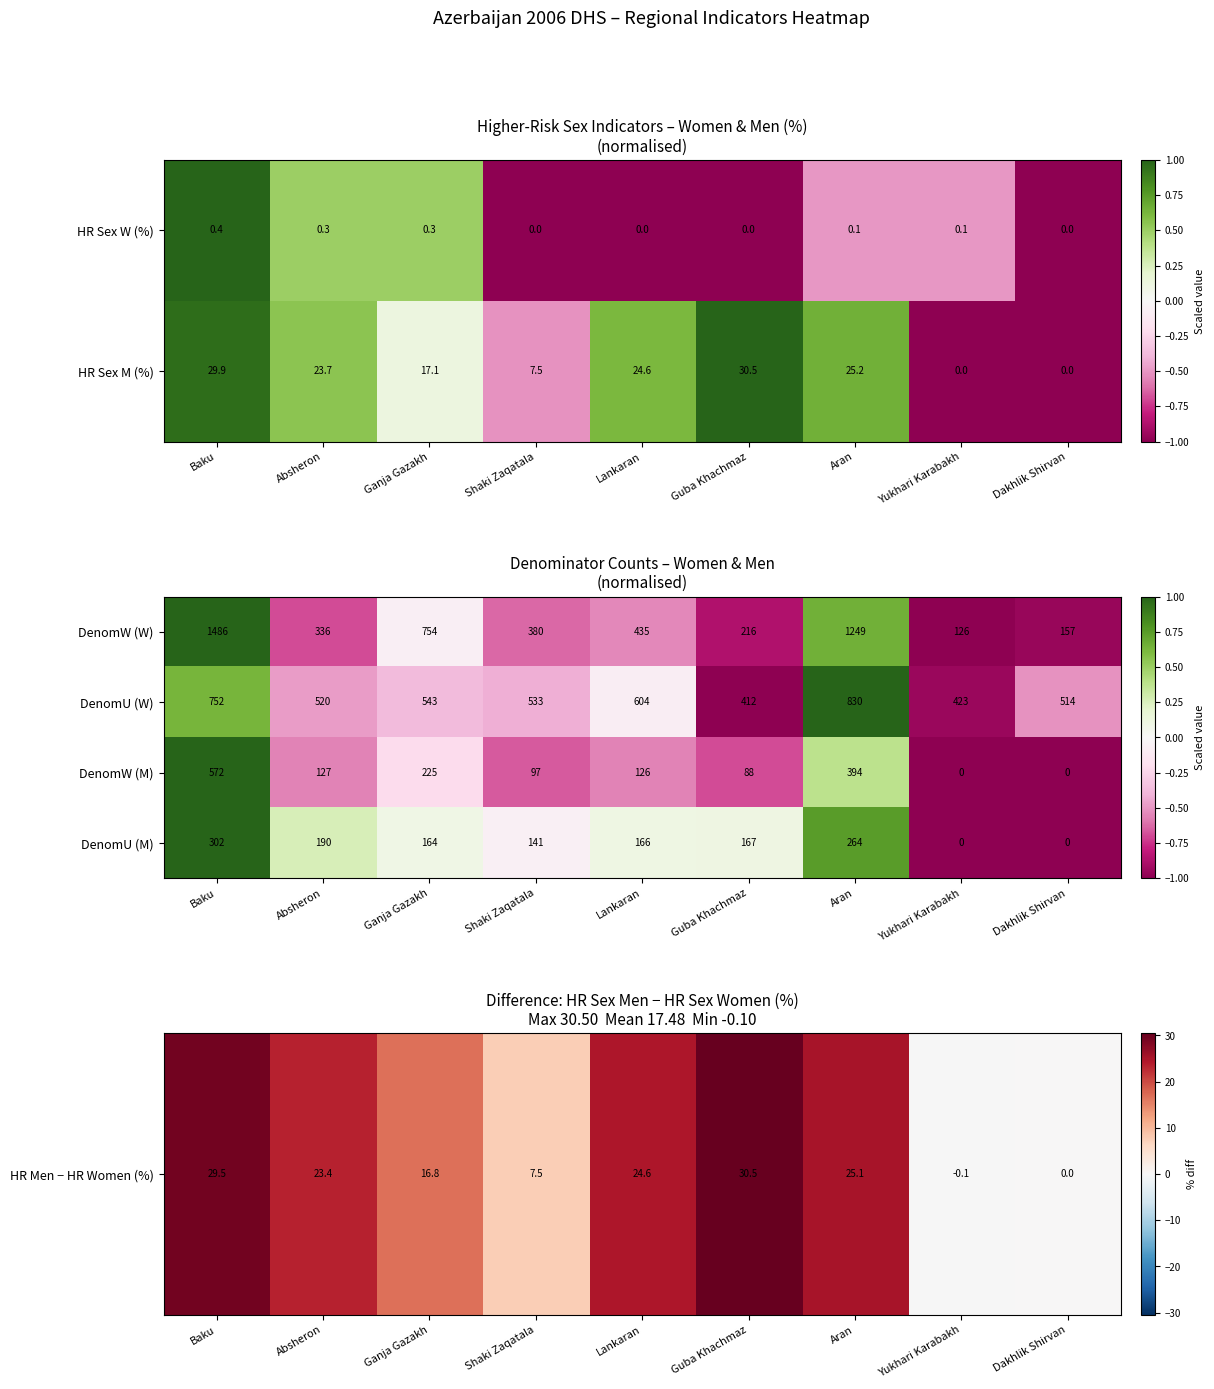

How many distinct data groups are displayed?

4